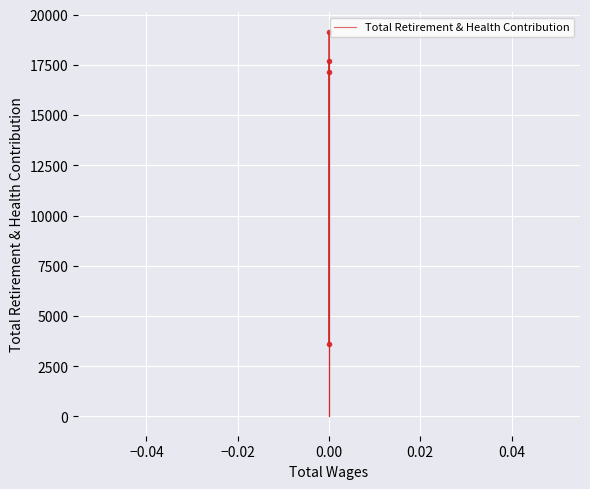

Count the number of data series in this chart.

1